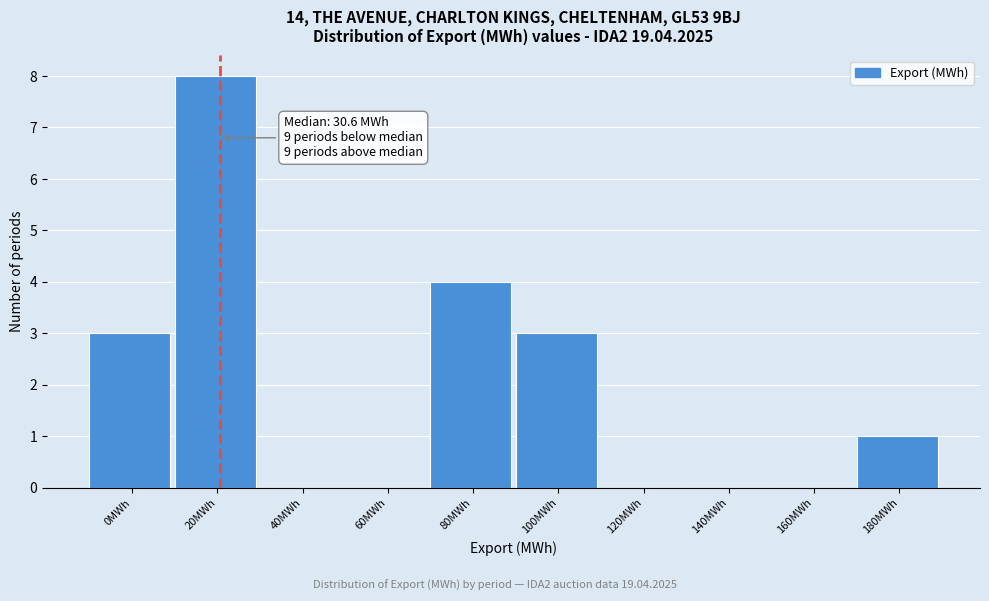

Reading left to right, what are all the values shown in this chart?

0MWh=3	20MWh=8	40MWh=0	60MWh=0	80MWh=4	100MWh=3	120MWh=0	140MWh=0	160MWh=0	180MWh=1